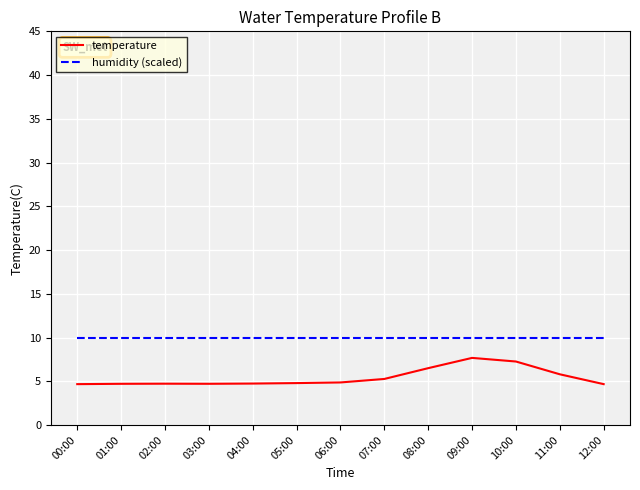

What is the sum of the temperature values at 10:00 and 09:00?

14.9